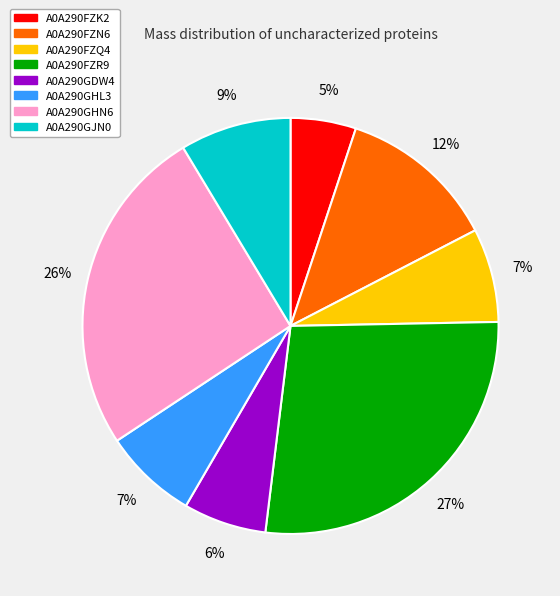

Do A0A290GDW4 and A0A290FZQ4 together represent more than half of the pie?

No